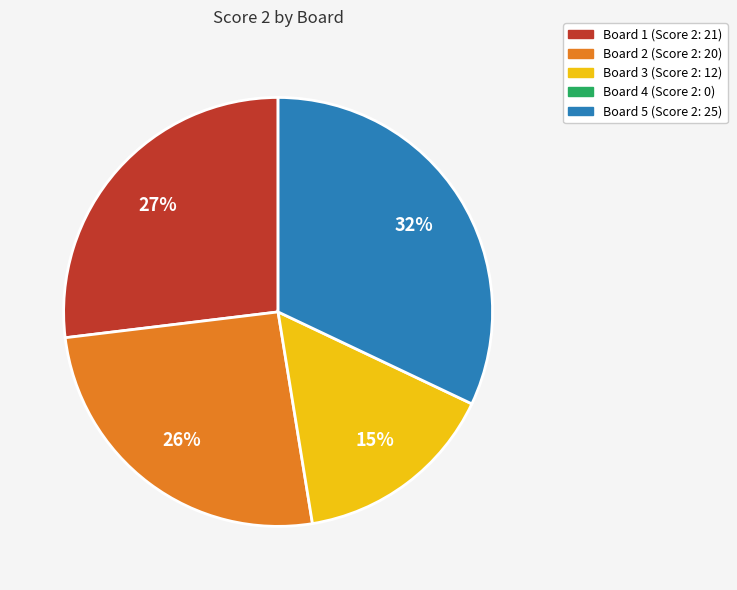

Is there any slice that represents more than half of the pie?

No